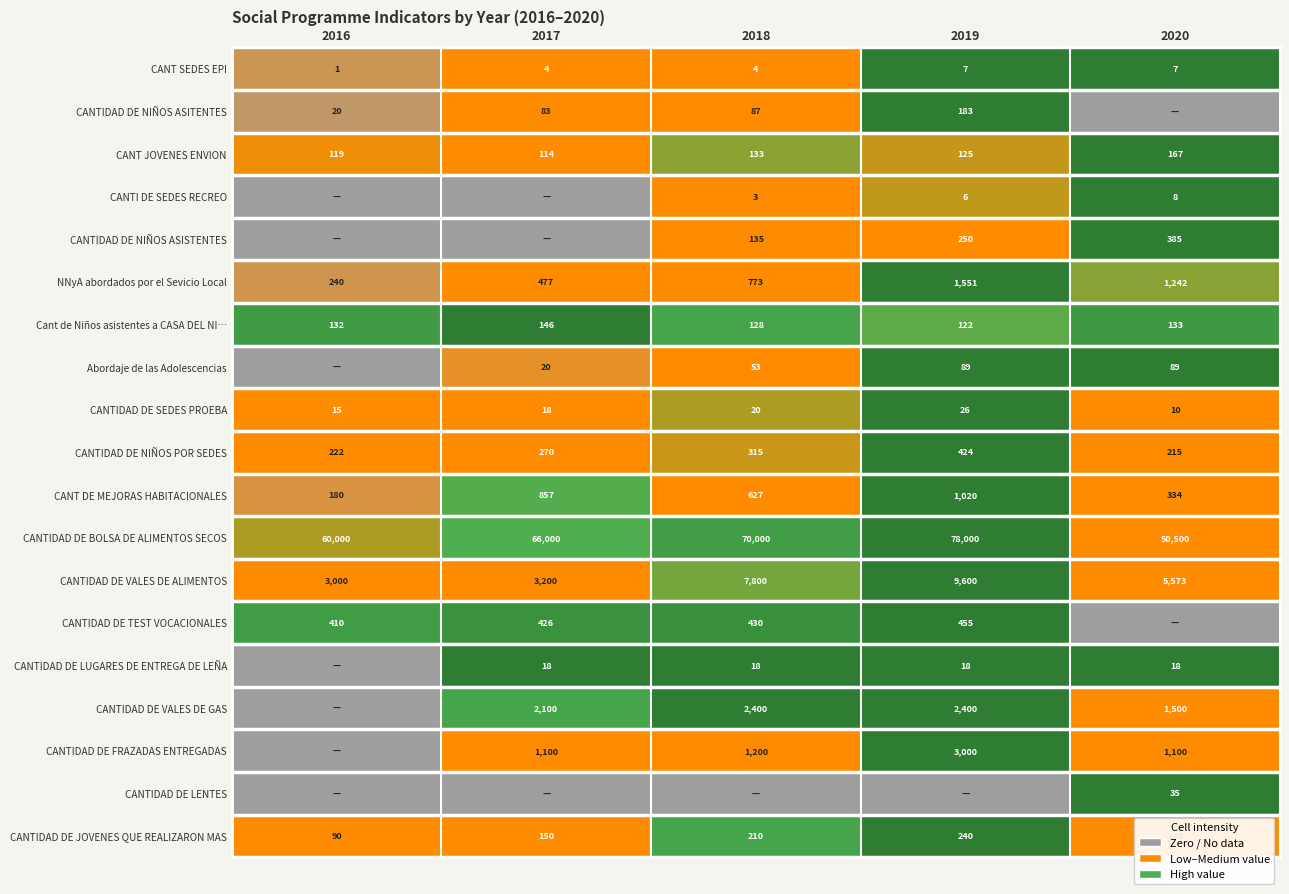

Where is CANTIDAD DE VALES DE ALIMENTOS nearest to the value 6300?

2020